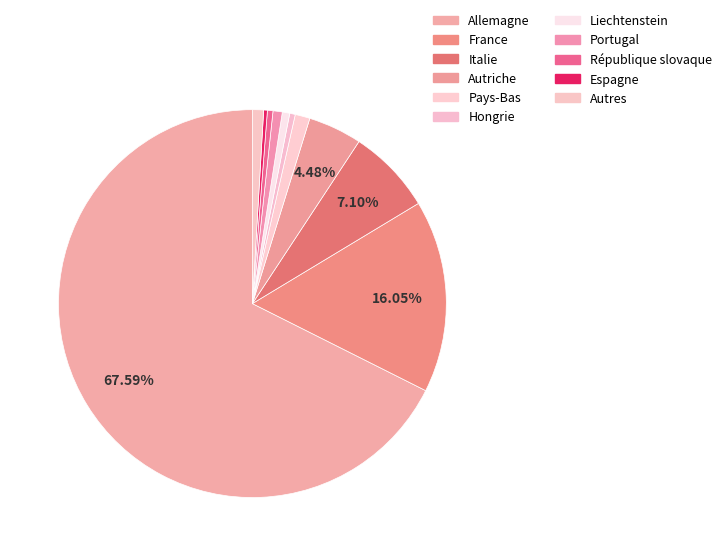

How many segments does this pie chart have?

11